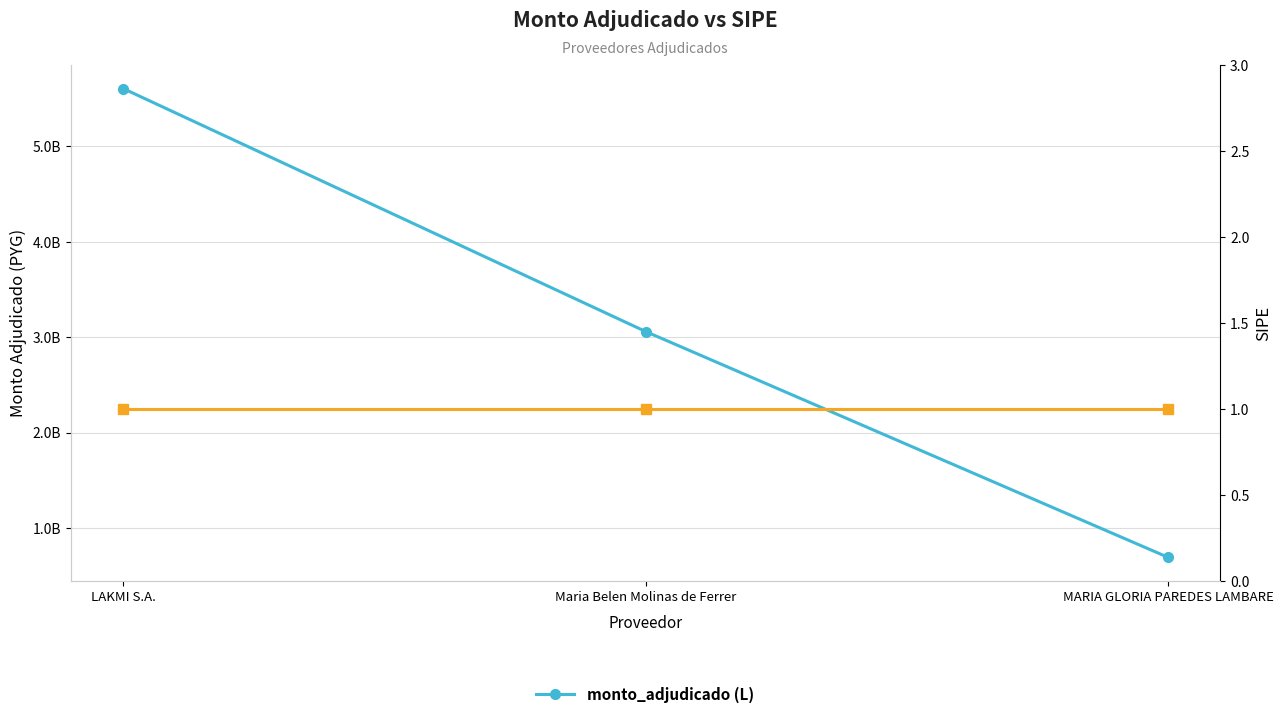

True or false: the data shows 5603434196 at LAKMI S.A..

True